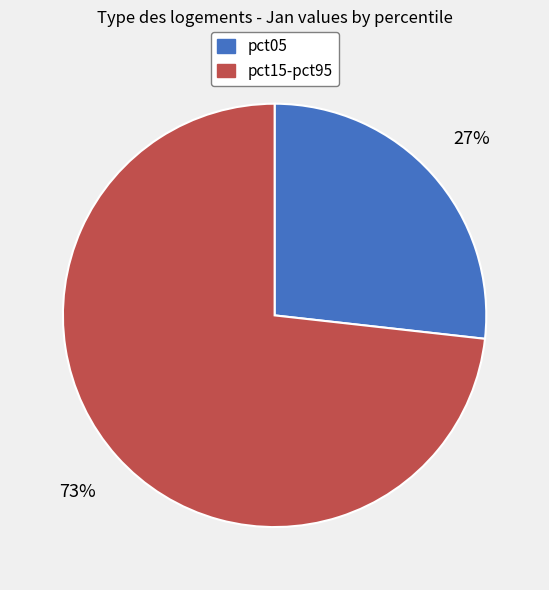

Is there a majority slice in this chart?

Yes